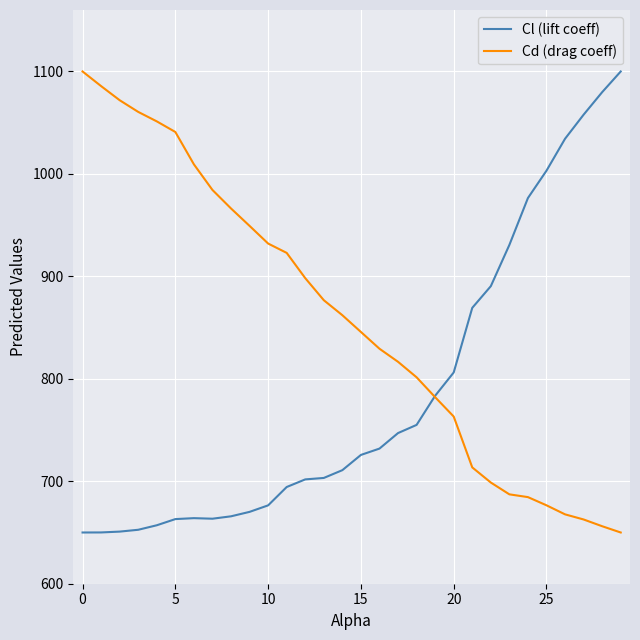

Rank the series by their average value, from lowest to highest.

Cl (lift coeff), Cd (drag coeff)